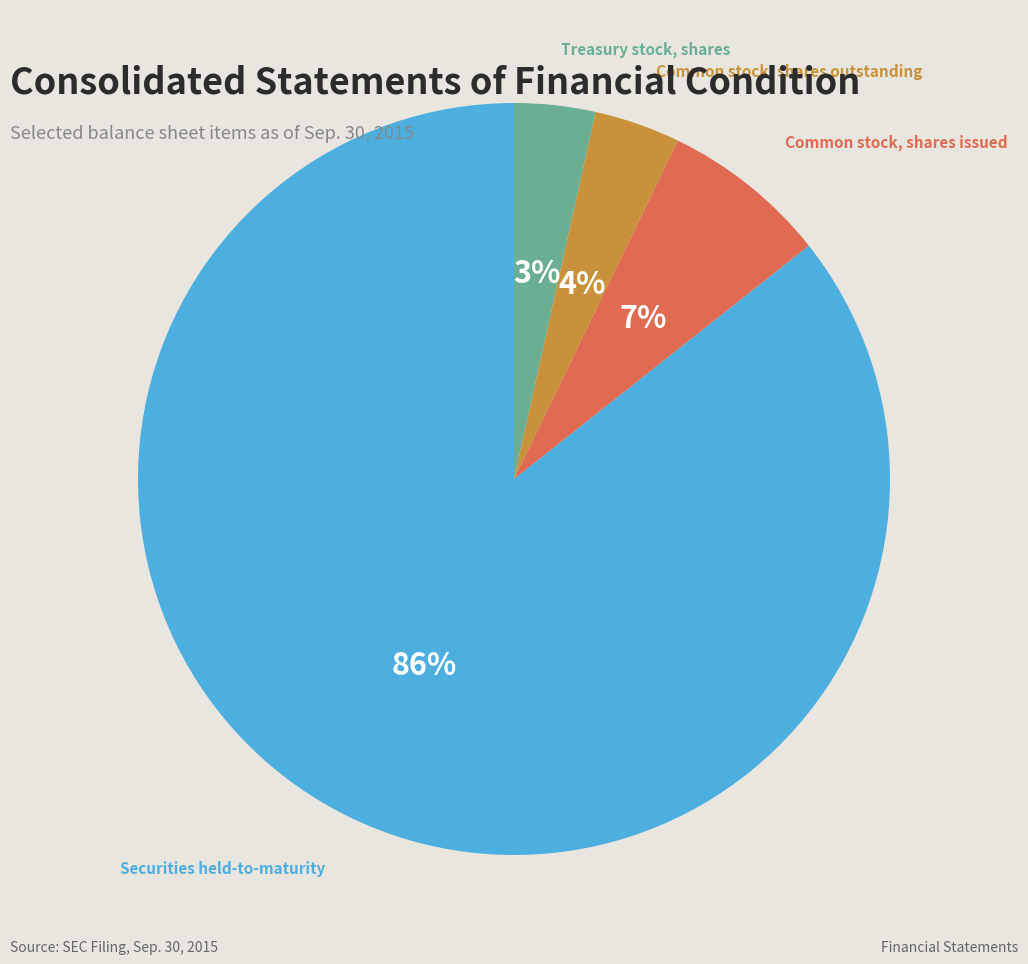

Do Common stock, shares outstanding and Common stock, shares issued together represent more than half of the pie?

No